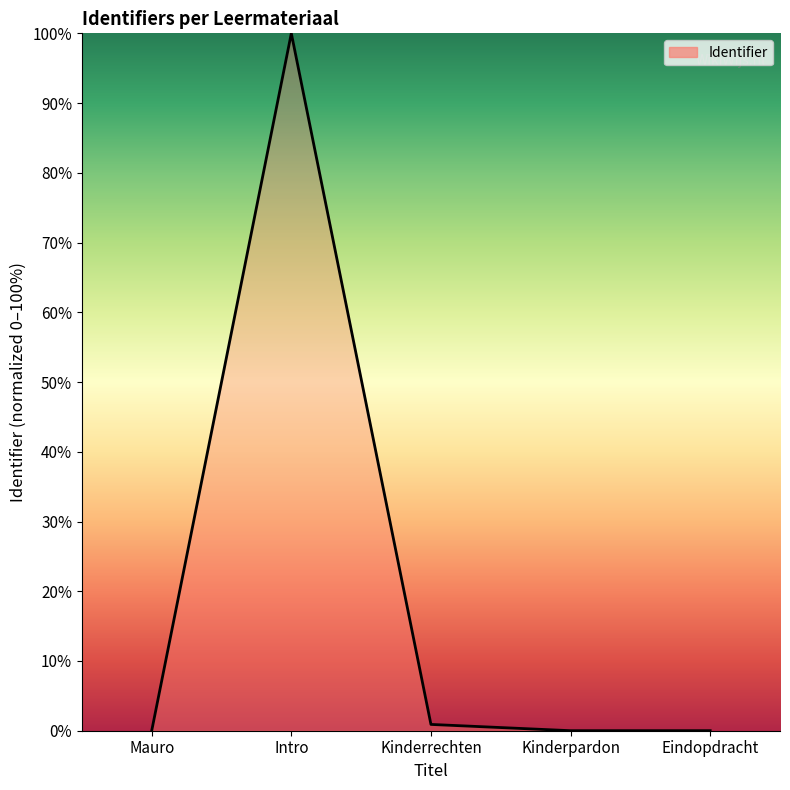

True or false: the data shows 100.0 at Intro.

True